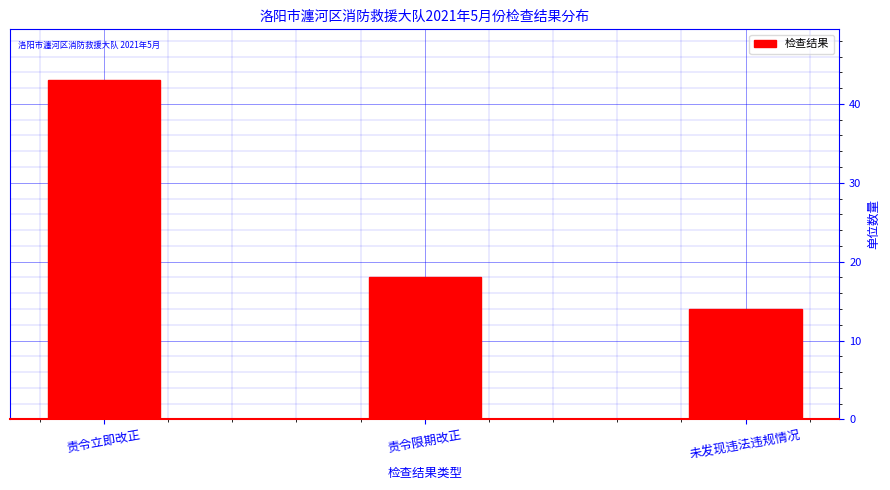

Reading right to left, extract all data points from this chart.

未发现违法违规情况=14	责令限期改正=18	责令立即改正=43